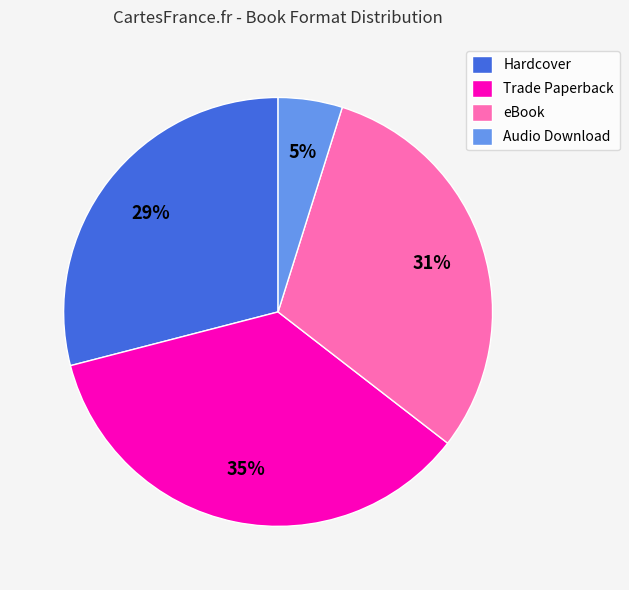

To the nearest percent, what is the difference between the Audio Download and eBook slice percentages?

26%